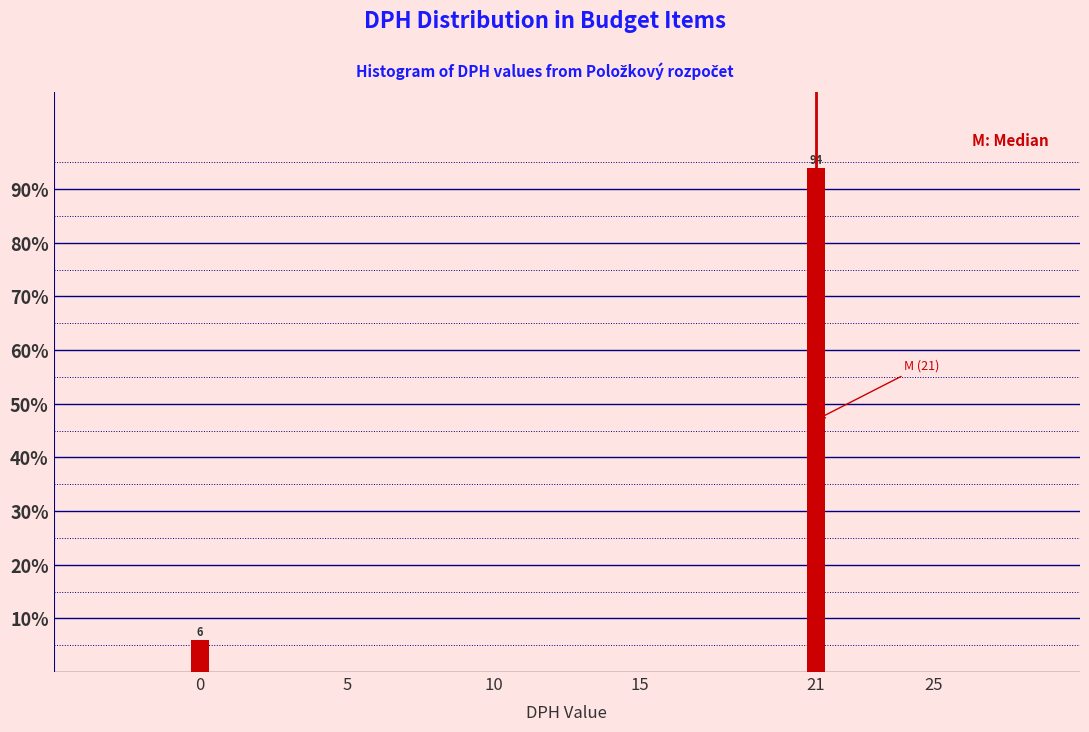

Reading left to right, what are all the values shown in this chart?

0=6	21=94